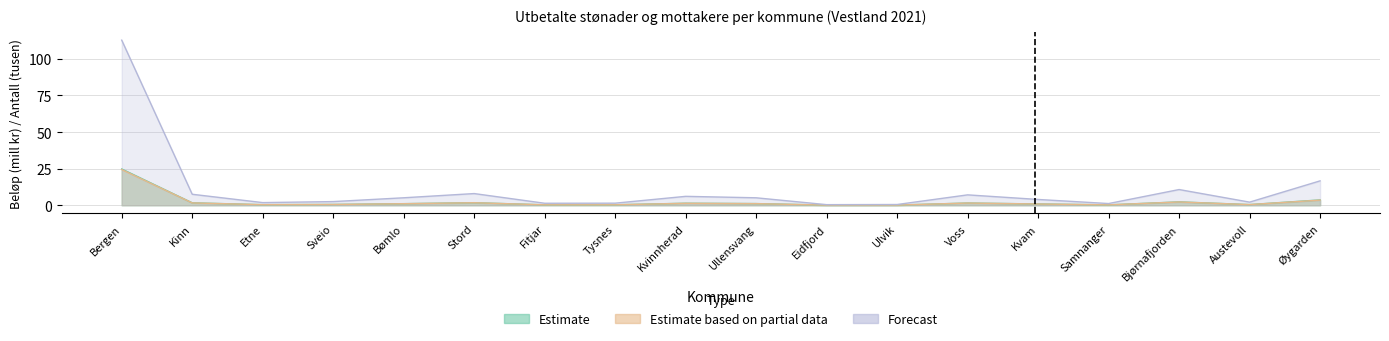

What is the value of the Utbetalt mill kr 2020 point at the 12th from the left?

0.1